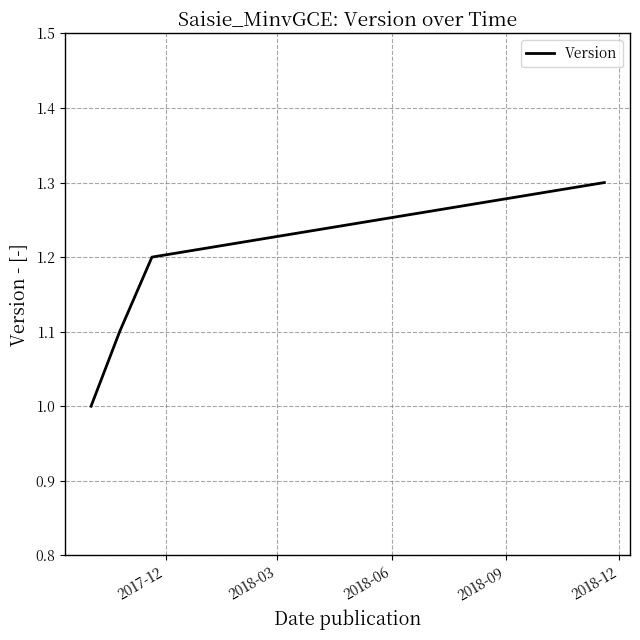

Reading left to right, list all the values displayed in this chart.

1.0	1.1	1.2	1.3